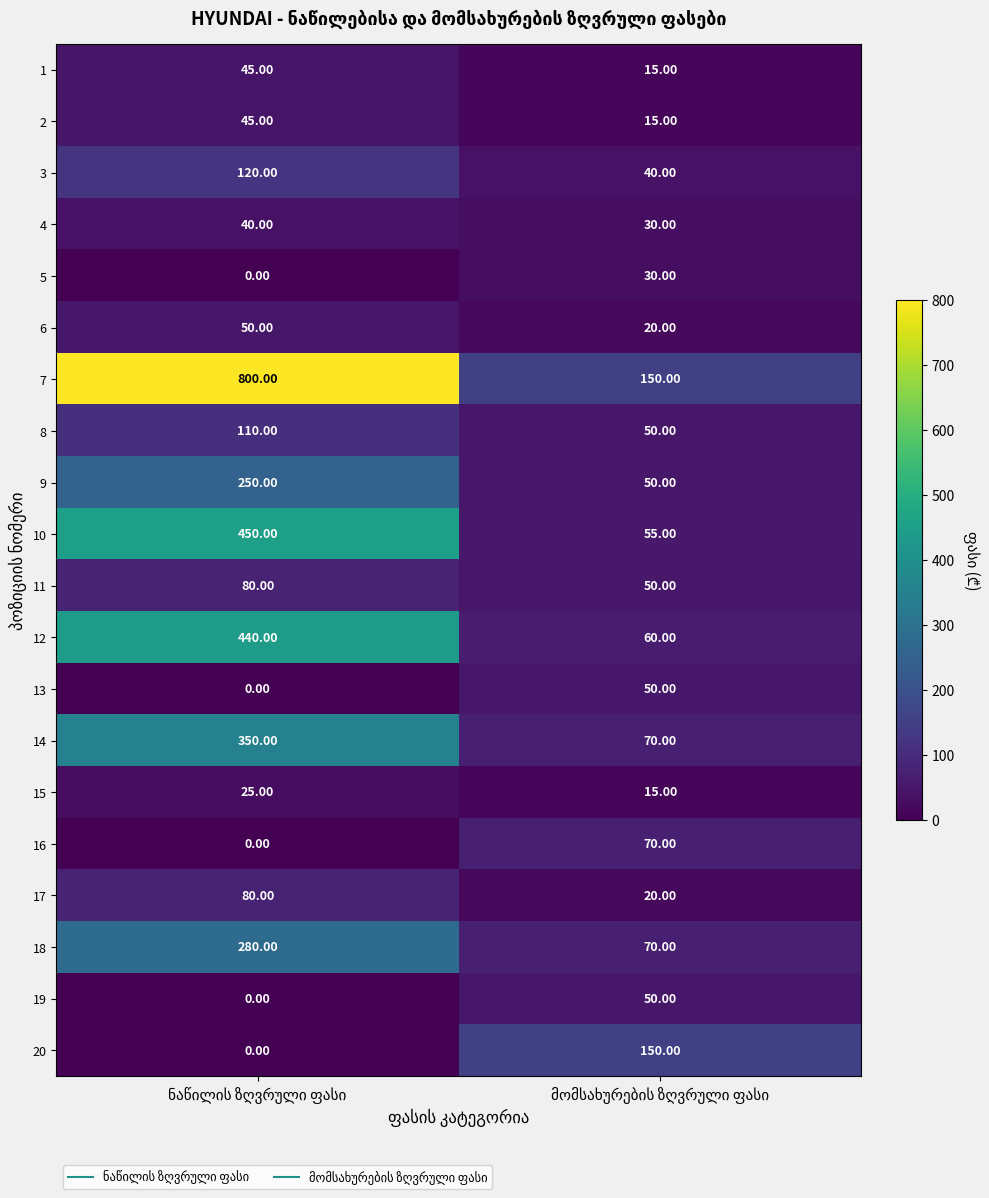

Which series has the largest total across all categories?

7